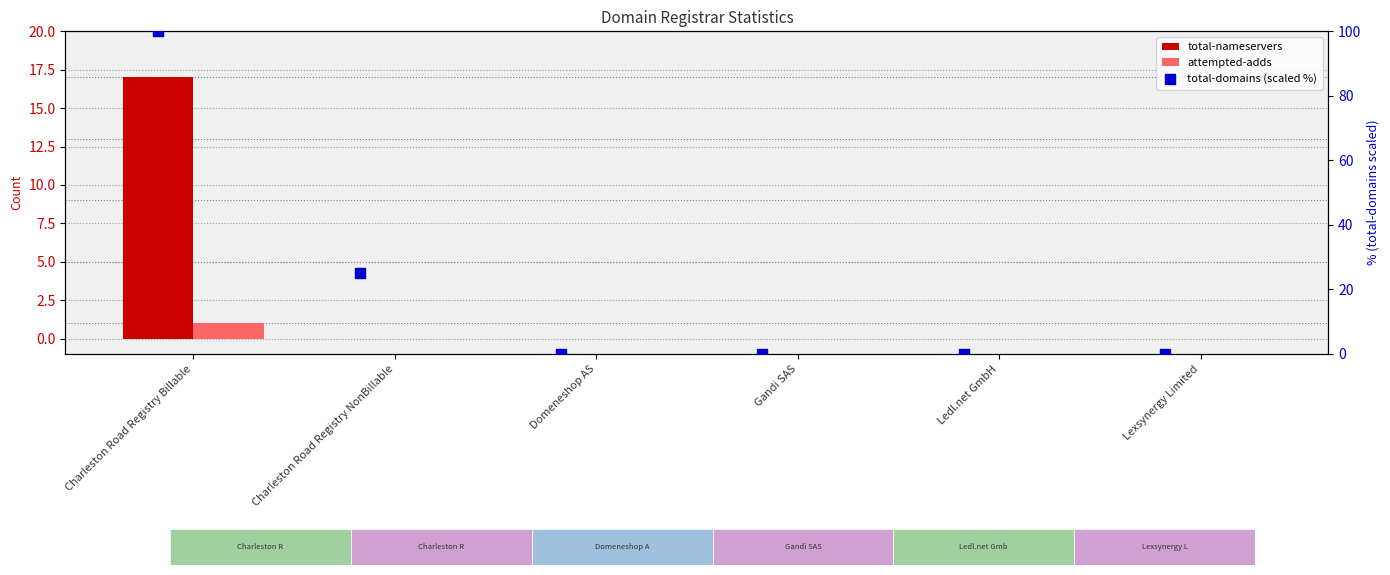

Which series reaches the minimum Y coordinate?

total-nameservers